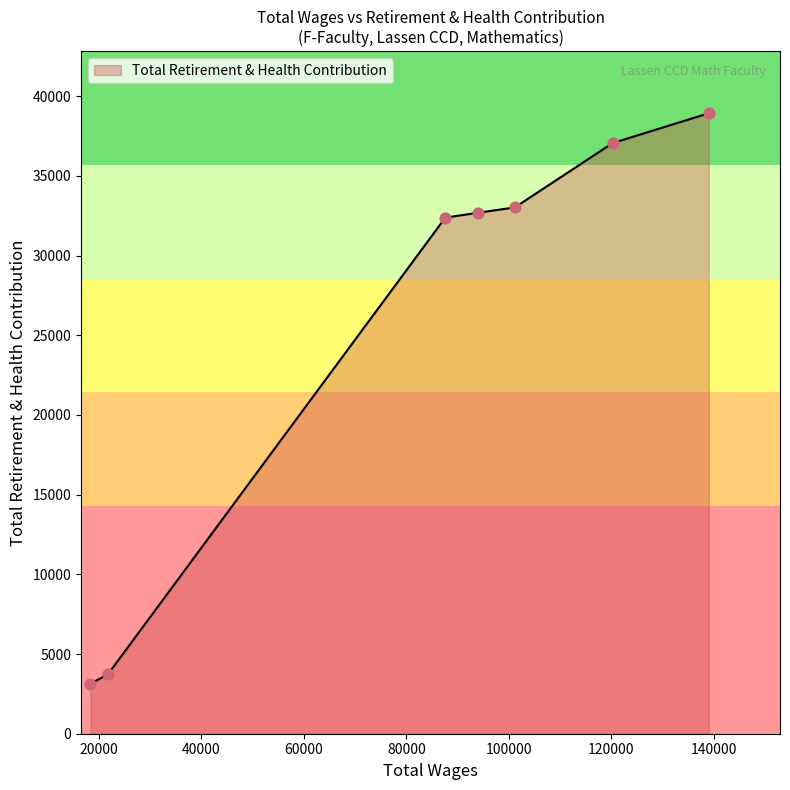

True or false: the data has more than 1 interior local peaks.

False